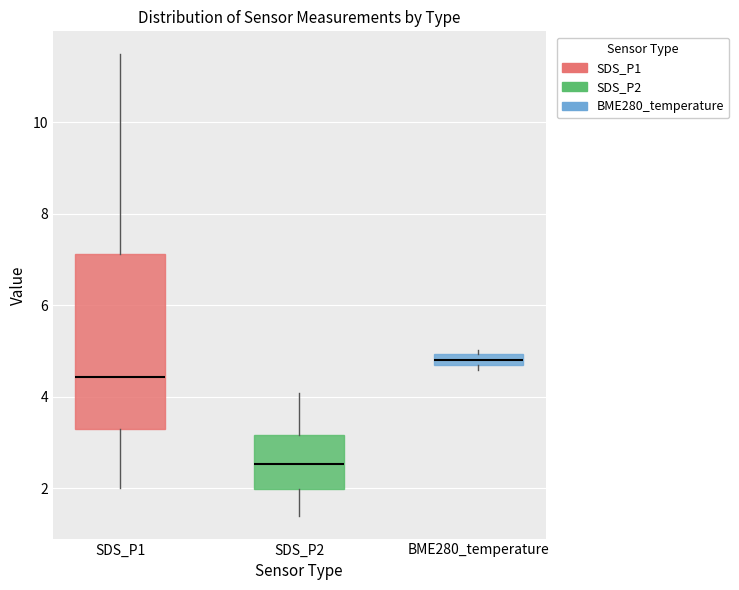

Where does the median line of the box for BME280_temperature sit on the y-axis? The values are not printed on the chart, so give them approximately, as read against the axis.

4.8